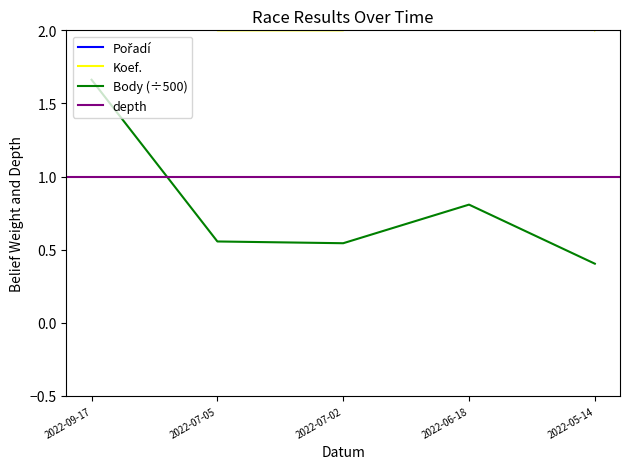

What is the sum of the Body values at 2022-07-05 and 2022-07-02?

1.1